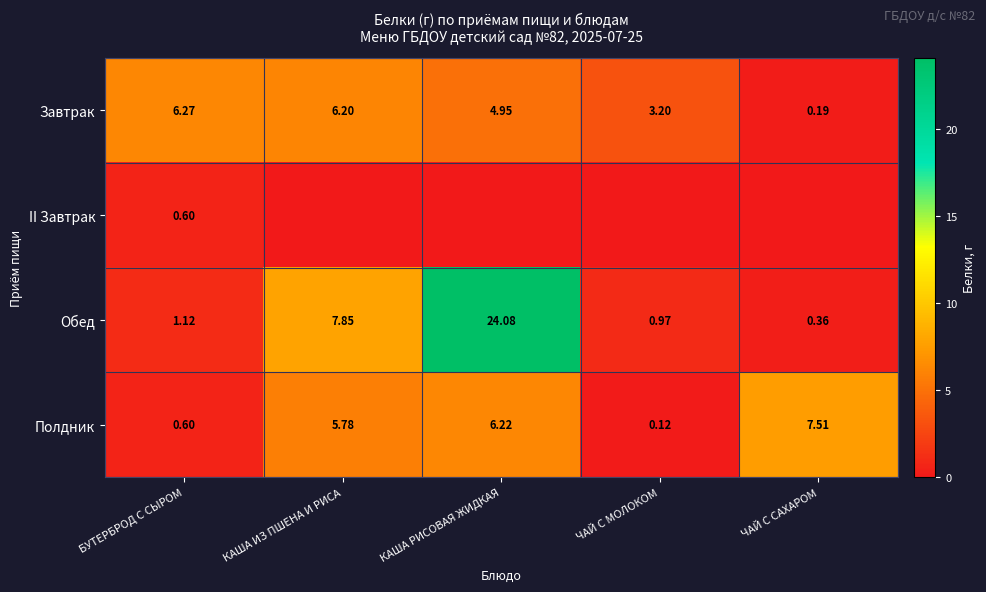

What is the difference between the Обед values at ЧАЙ С САХАРОМ and ЧАЙ С МОЛОКОМ?

0.6